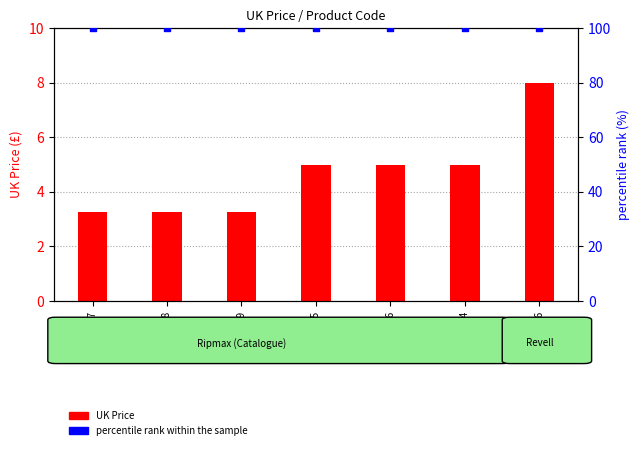

Which series reaches the minimum Y coordinate?

UK Price